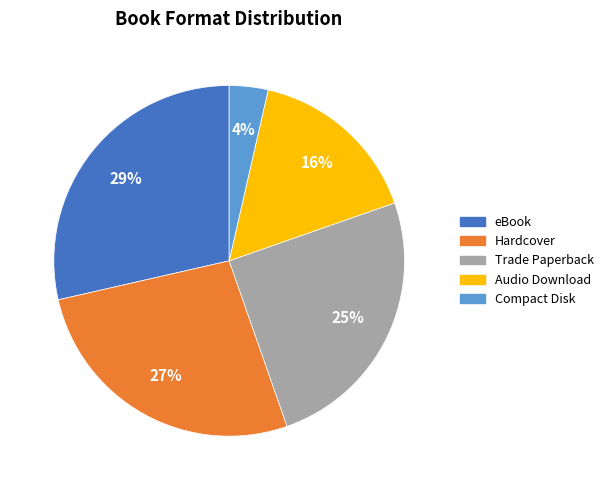

How many slices are in this pie chart?

5